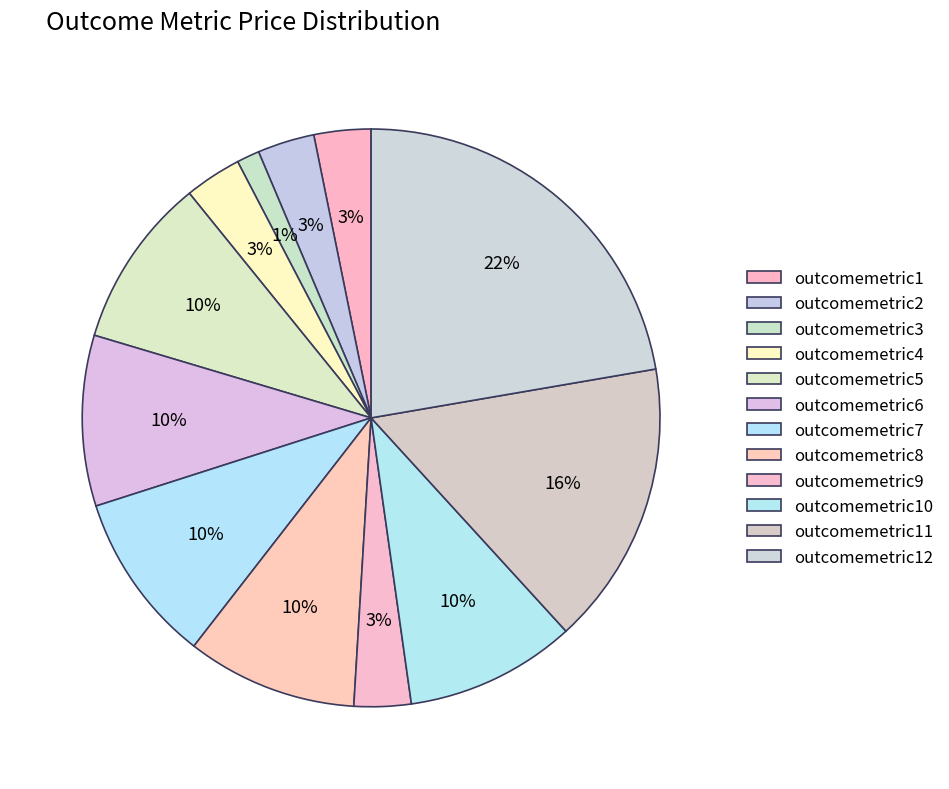

The outcomemetric11 slice represents 3% of the pie. True or false?

False